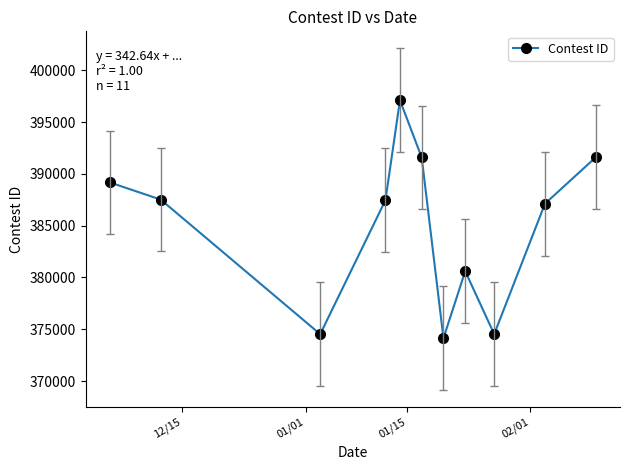

What is the difference between the second highest and minimum values?

17451